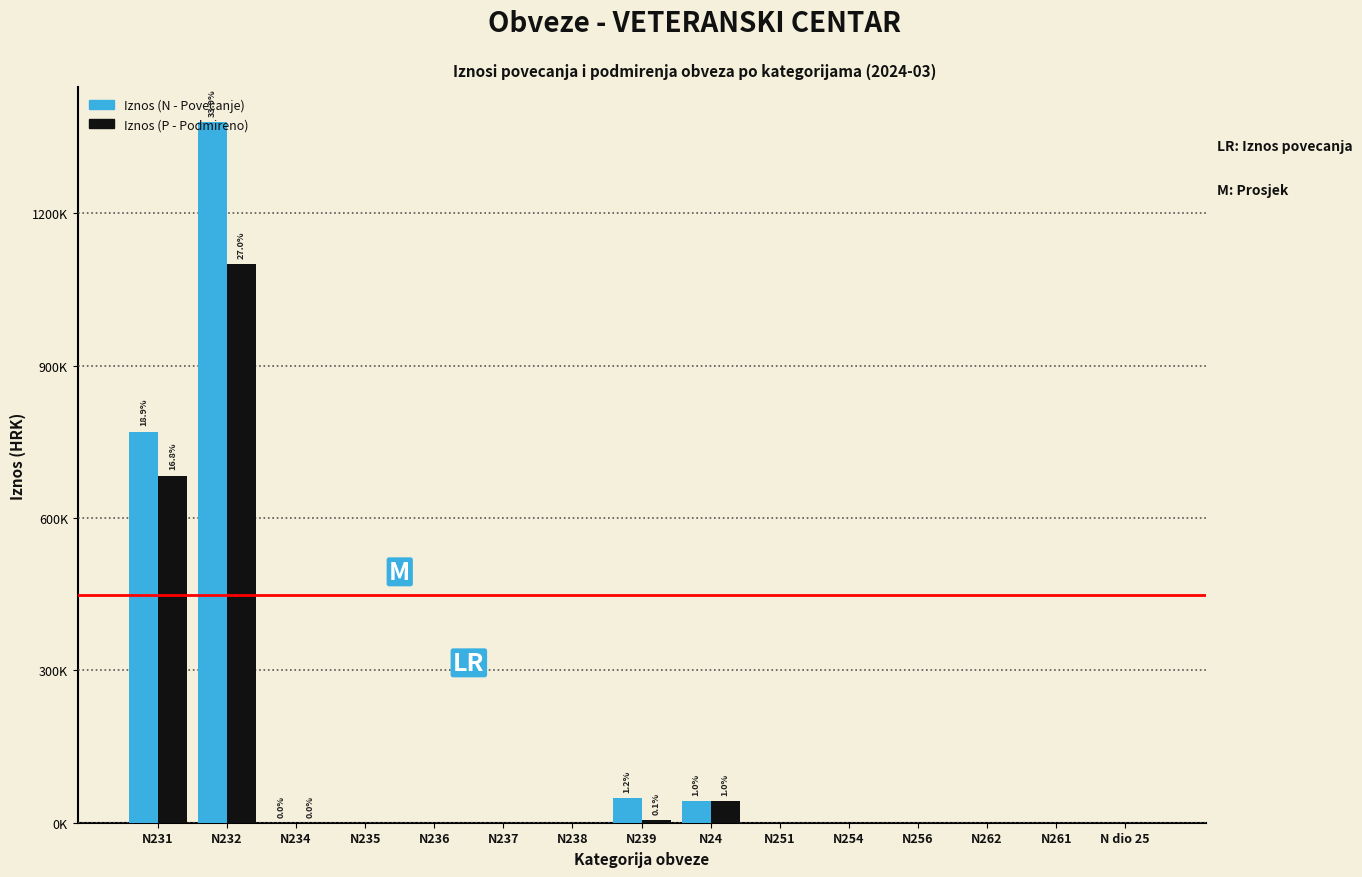

What are all the series names shown in the legend?

Iznos (N - Povecanje), Iznos (P - Podmireno)